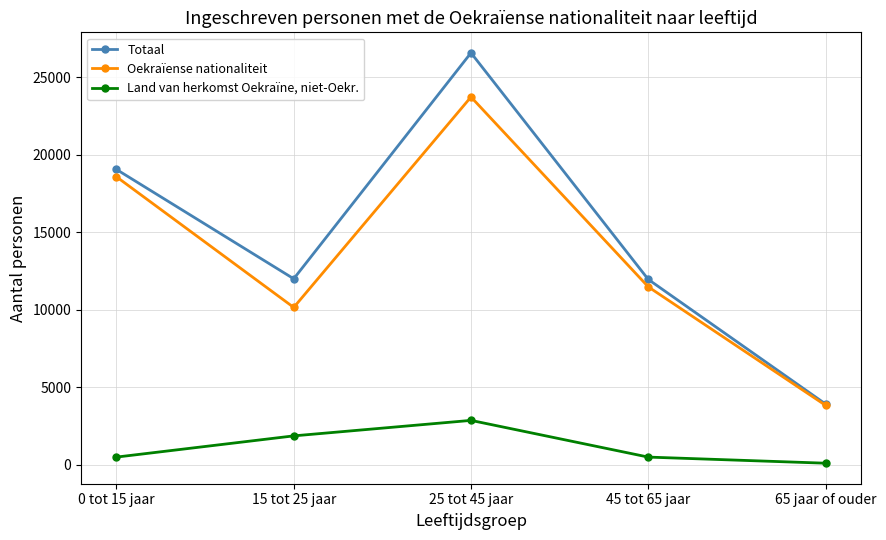

The value of Oekraïense nationaliteit at 65 jaar of ouder is 2506. True or false?

False